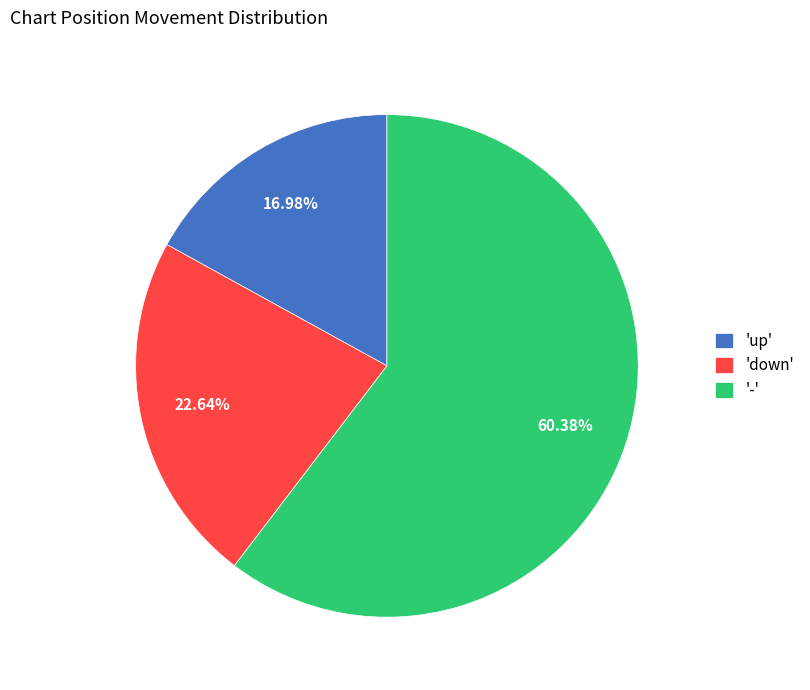

Between 'down' and 'up', which is larger?

'down'